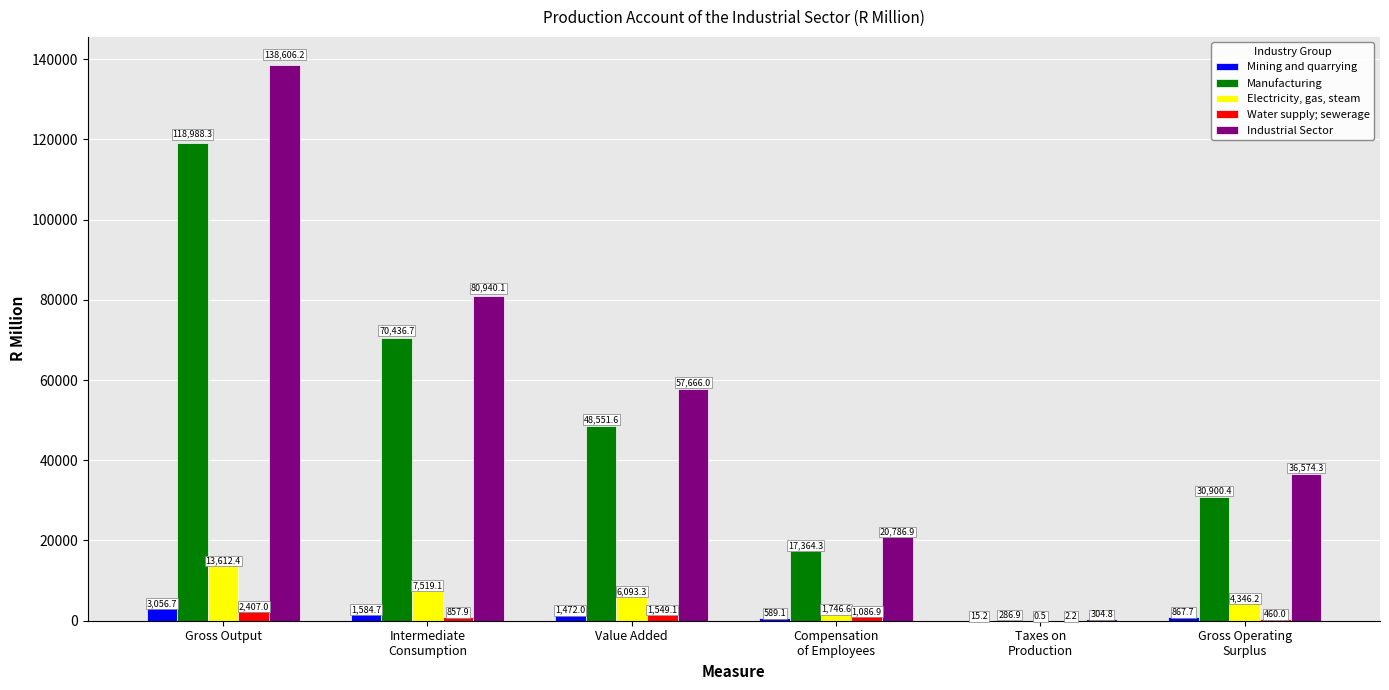

Which series has the largest total across all categories?

Industrial Sector